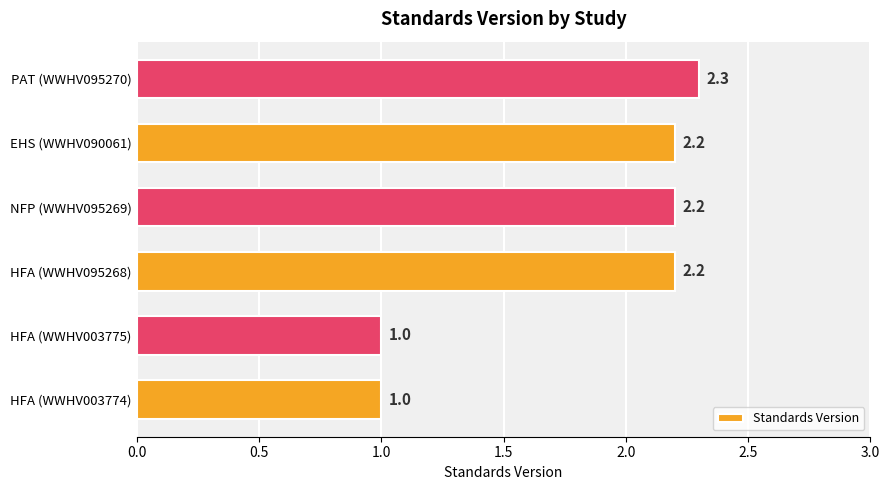

What is the change in value from HFA (WWHV003774) to NFP (WWHV095269)?

+1.2